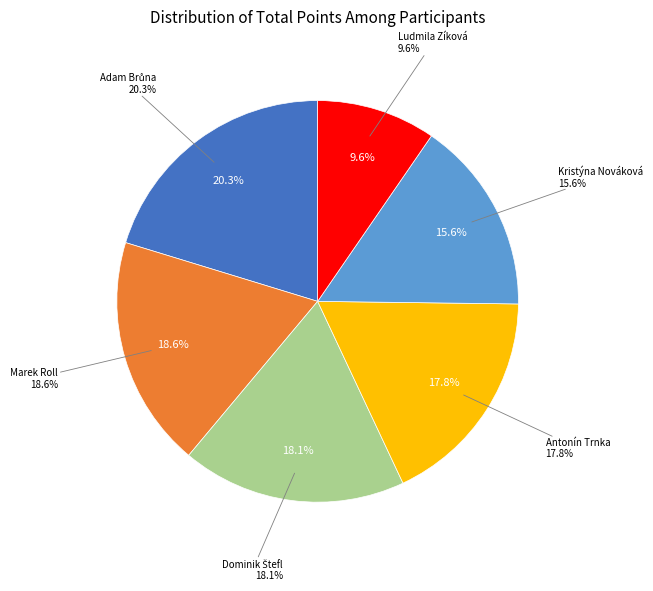

How many slices are in this pie chart?

6